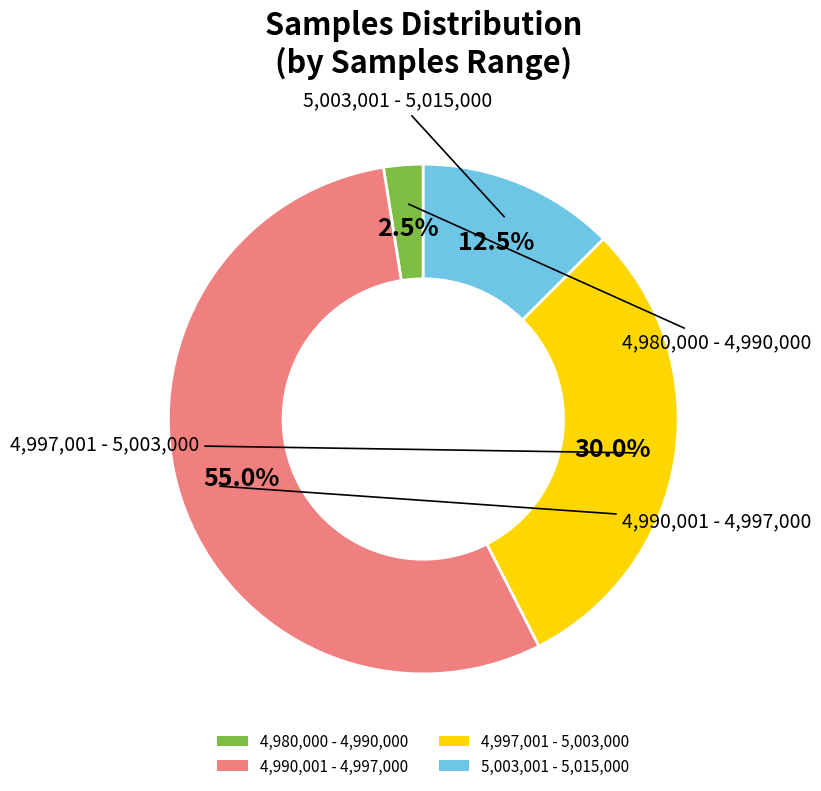

How many slices are in this pie chart?

4